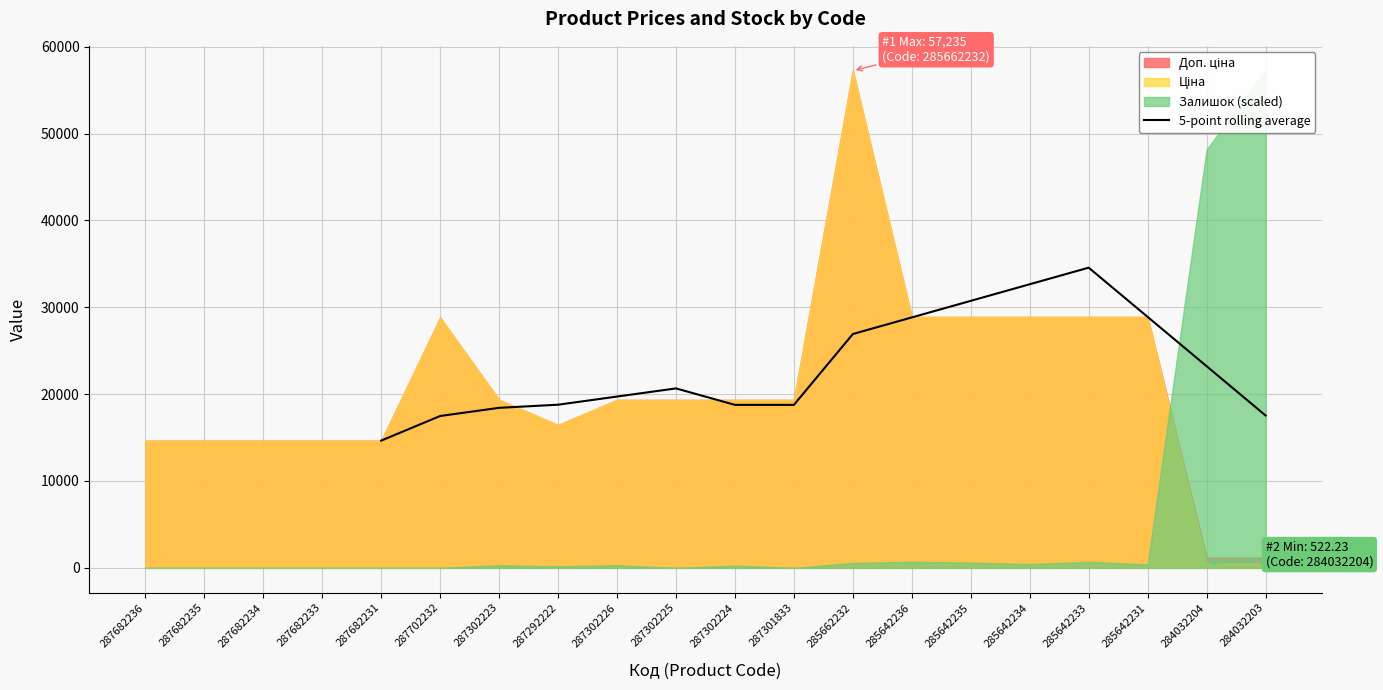

The value of 5-point rolling average at 287682231 is 9150.2. True or false?

False